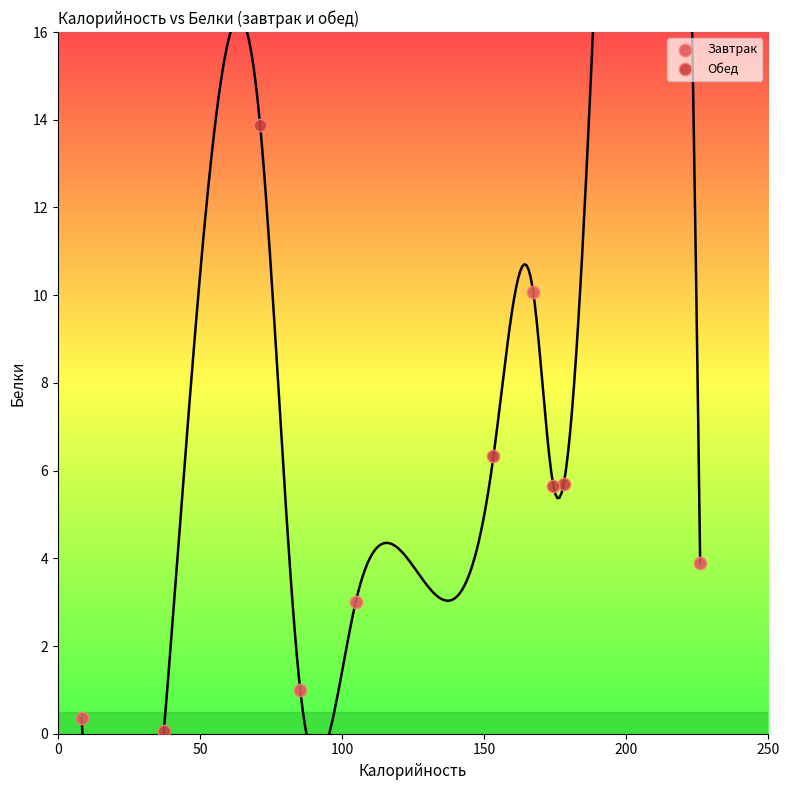

What are all the series names shown in the legend?

Завтрак, Обед